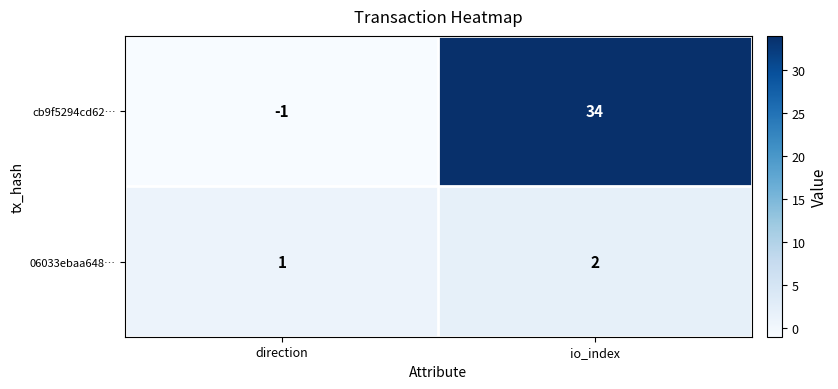

What is the difference between the highest and lowest values at io_index?

32